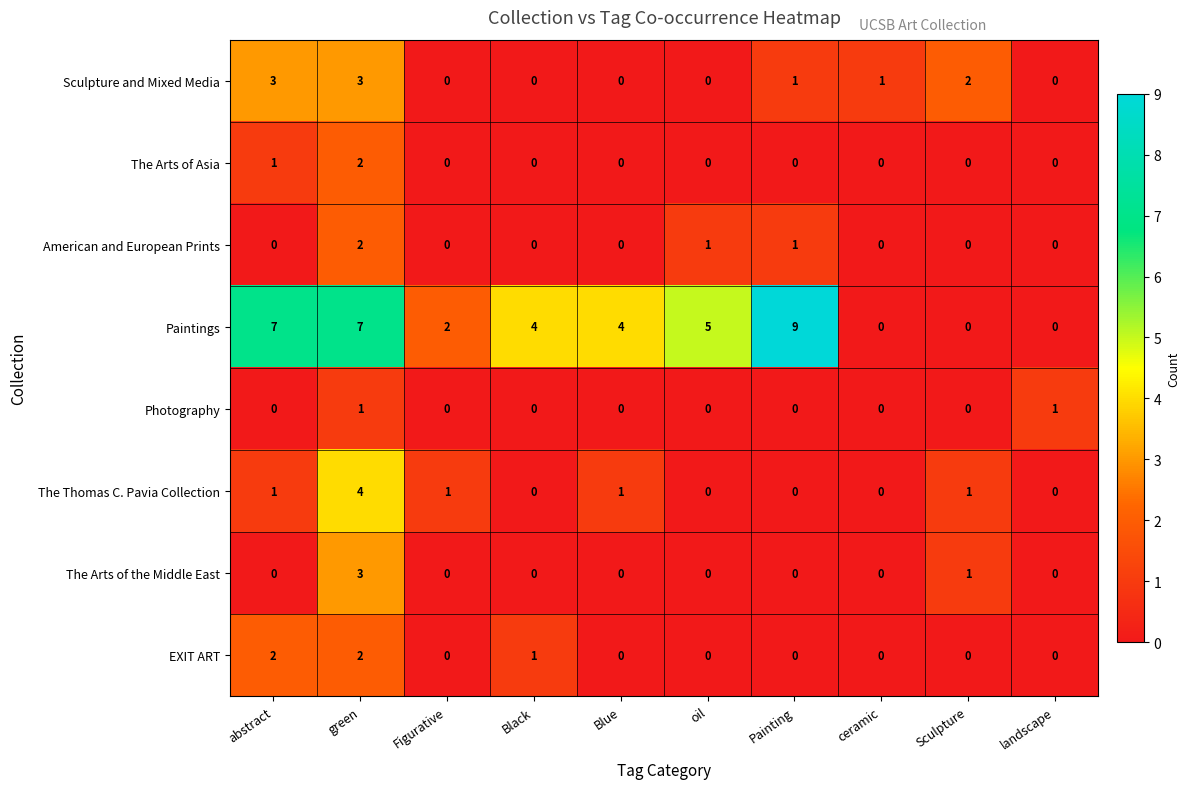

What is the difference between the second highest and minimum values in the Sculpture and Mixed Media series?

3